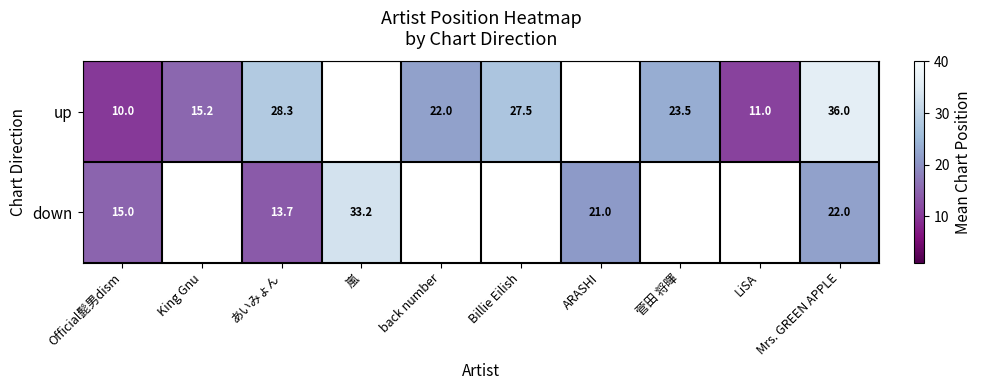

Is the value of down at あいみょん greater than the value of up at back number?

No